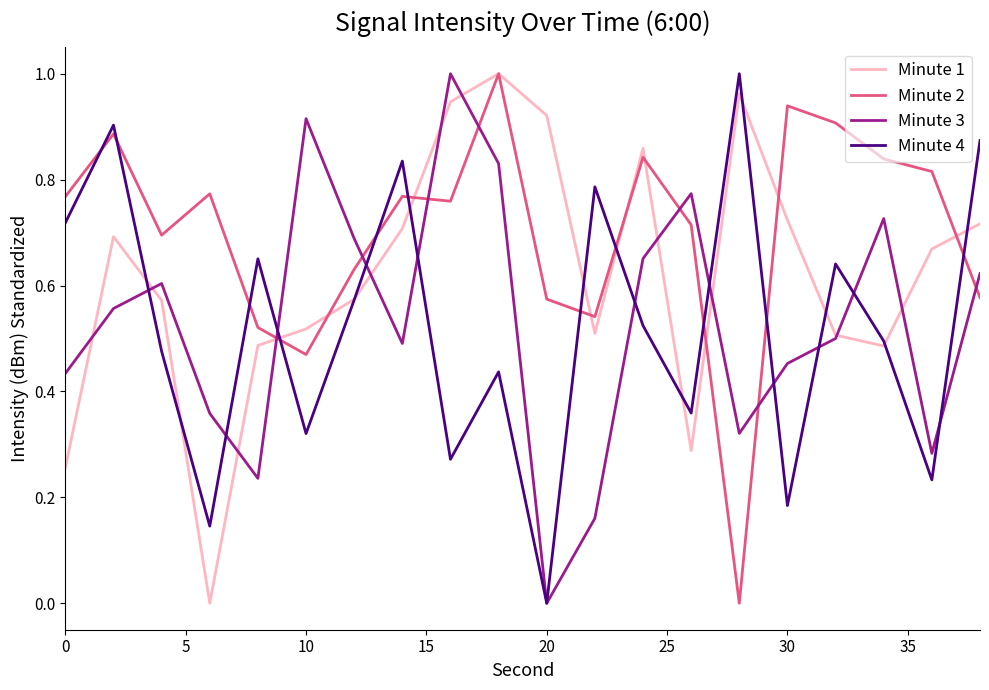

Which series has the largest total across all categories?

Minute 2